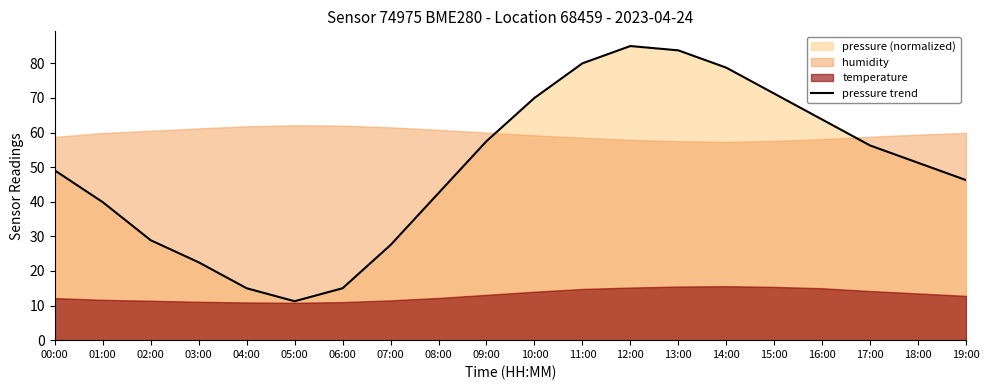

How many values exceed 51?

10